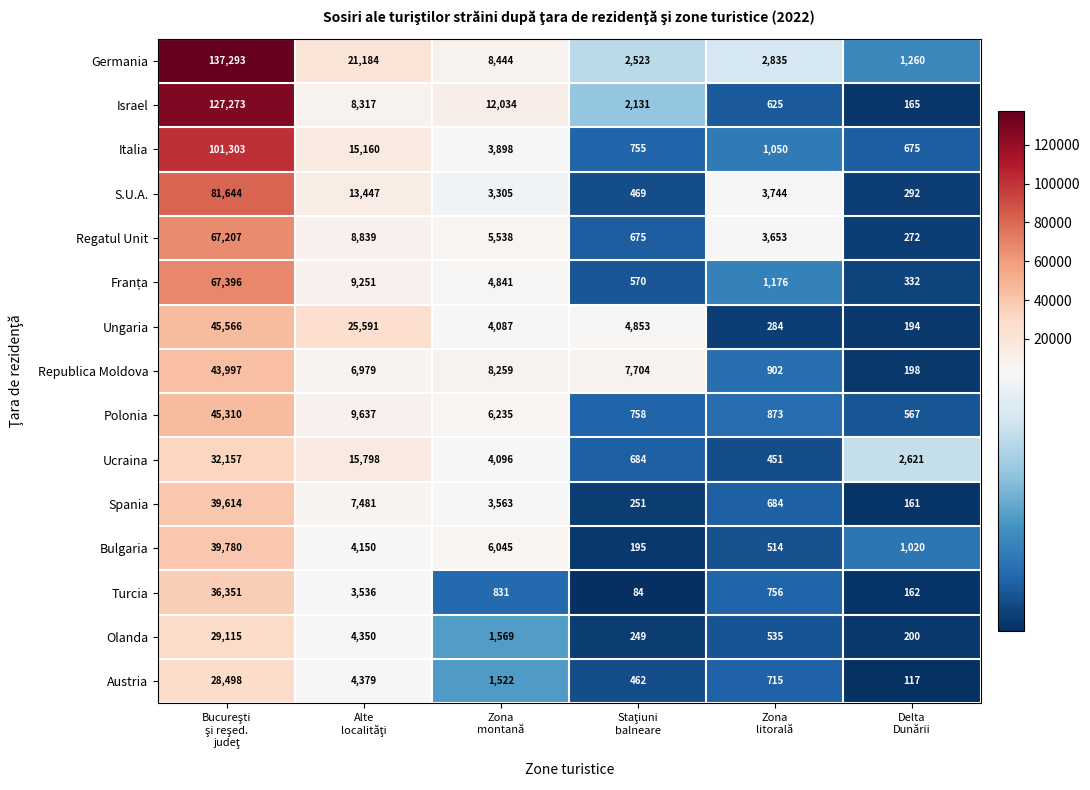

What is the difference between the maximum and minimum values in the Italia series?

100628